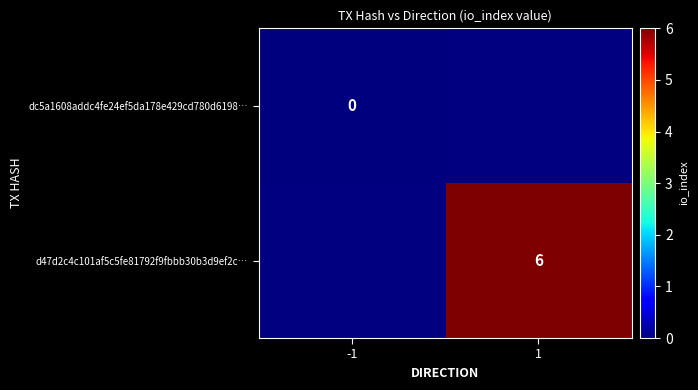

True or false: d47d2c4c101af5c5fe81792f9fbbb30b3d9ef2c… has a value of 6 at 1.

True